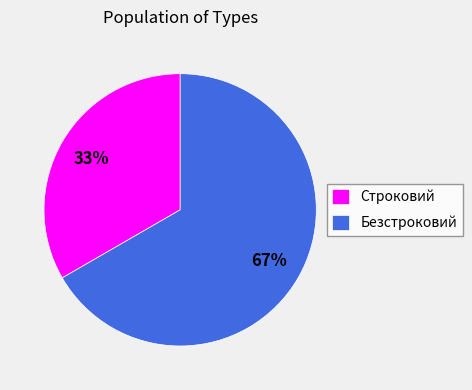

Which has a higher value, Безстроковий or Строковий?

Безстроковий